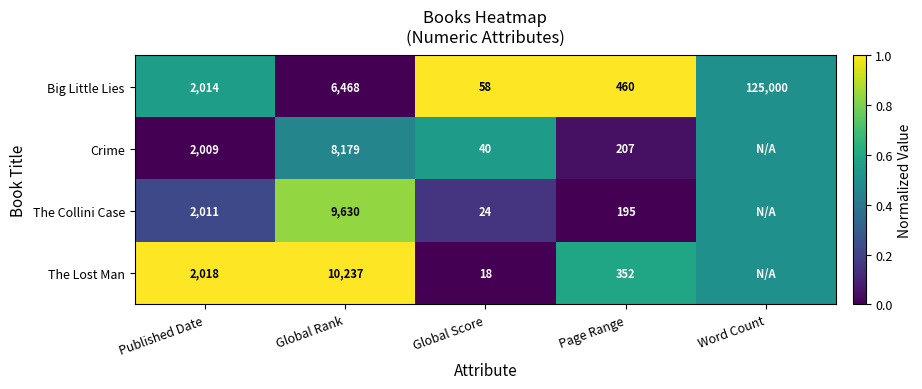

How many data points in Big Little Lies are less than 2014?

2